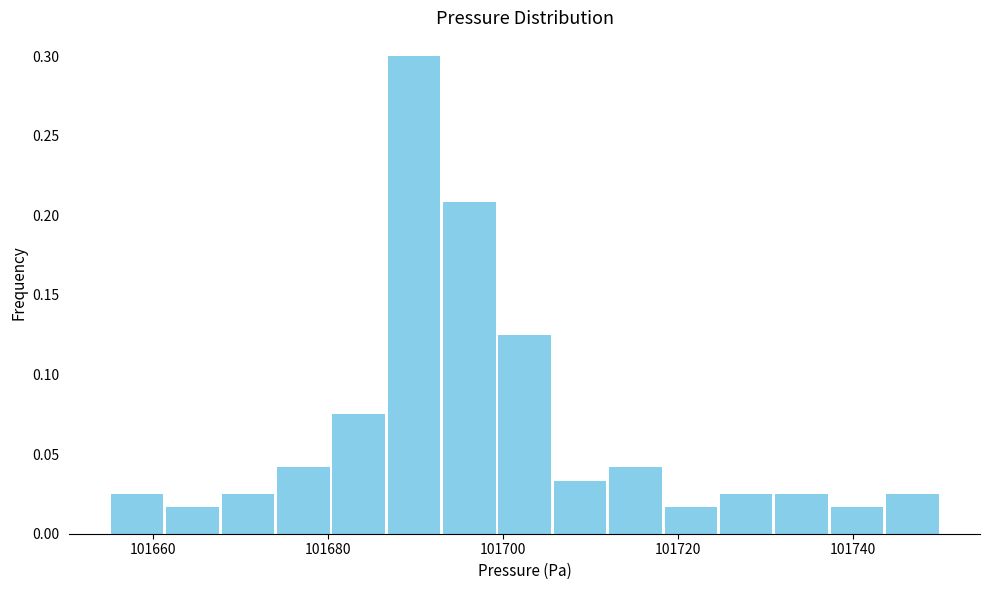

Around what value on the x-axis is the tallest bar? Give the approximate position of its centre, as read against the axis.

101690